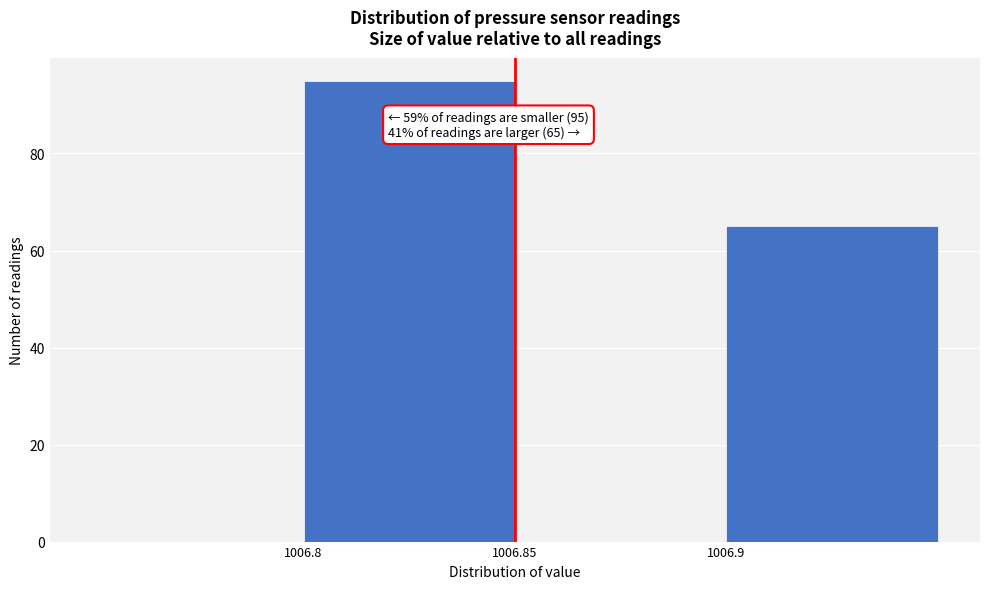

Over which range of the x-axis is the bar tallest?

1006.80 to 1006.85